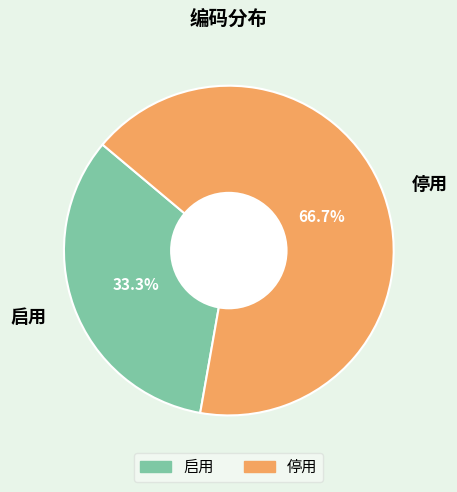

What is the largest slice in the pie chart?

停用